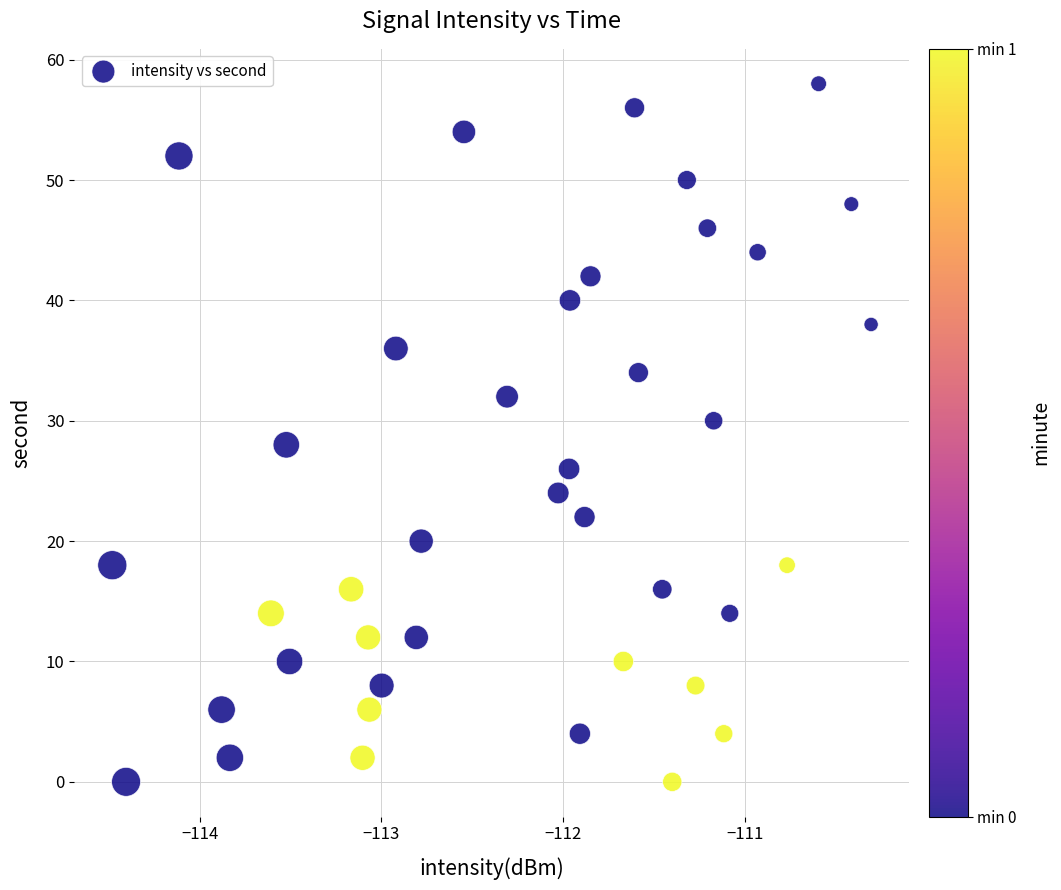

What is the range of Y values (max minus min)?

58